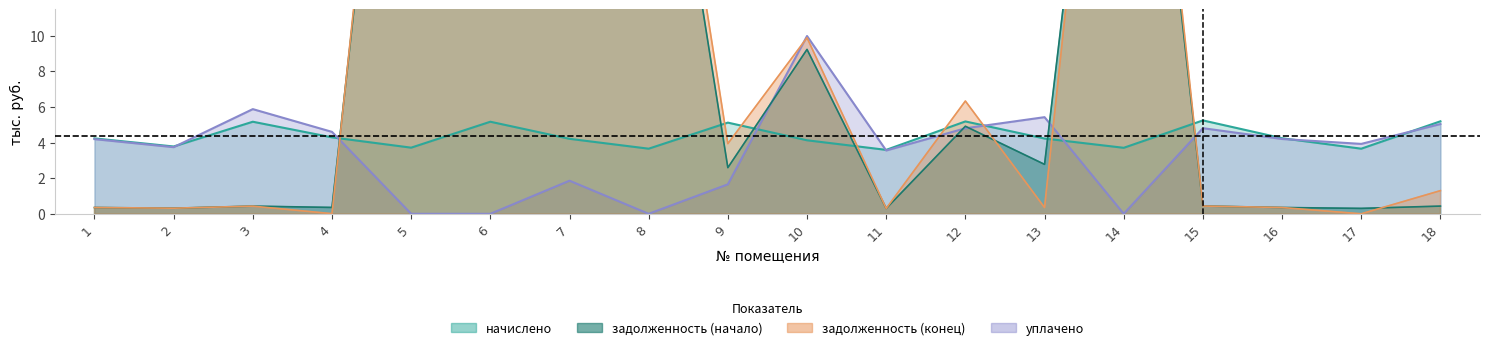

What is the value of the начислено point at the 15th from the left?

5.2